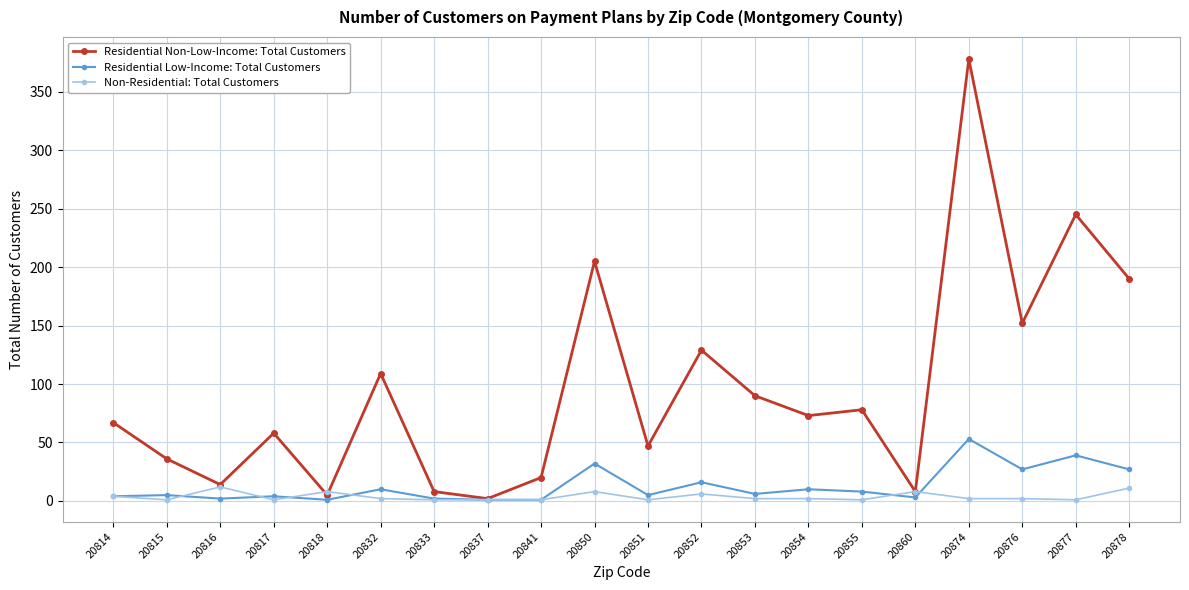

True or false: Residential Low-Income: Total Customers has more than 1 interior local peaks.

True